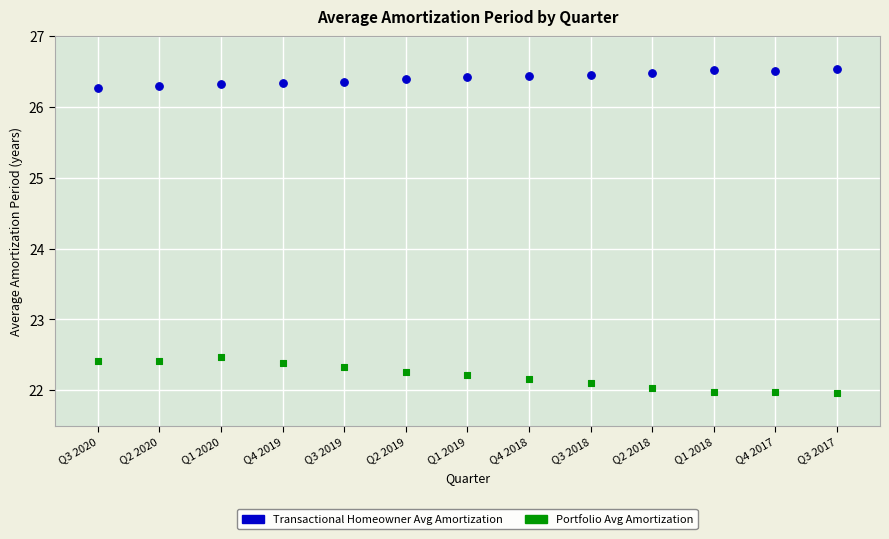

Which series has the largest Y range (max minus min)?

Portfolio Avg Amortization